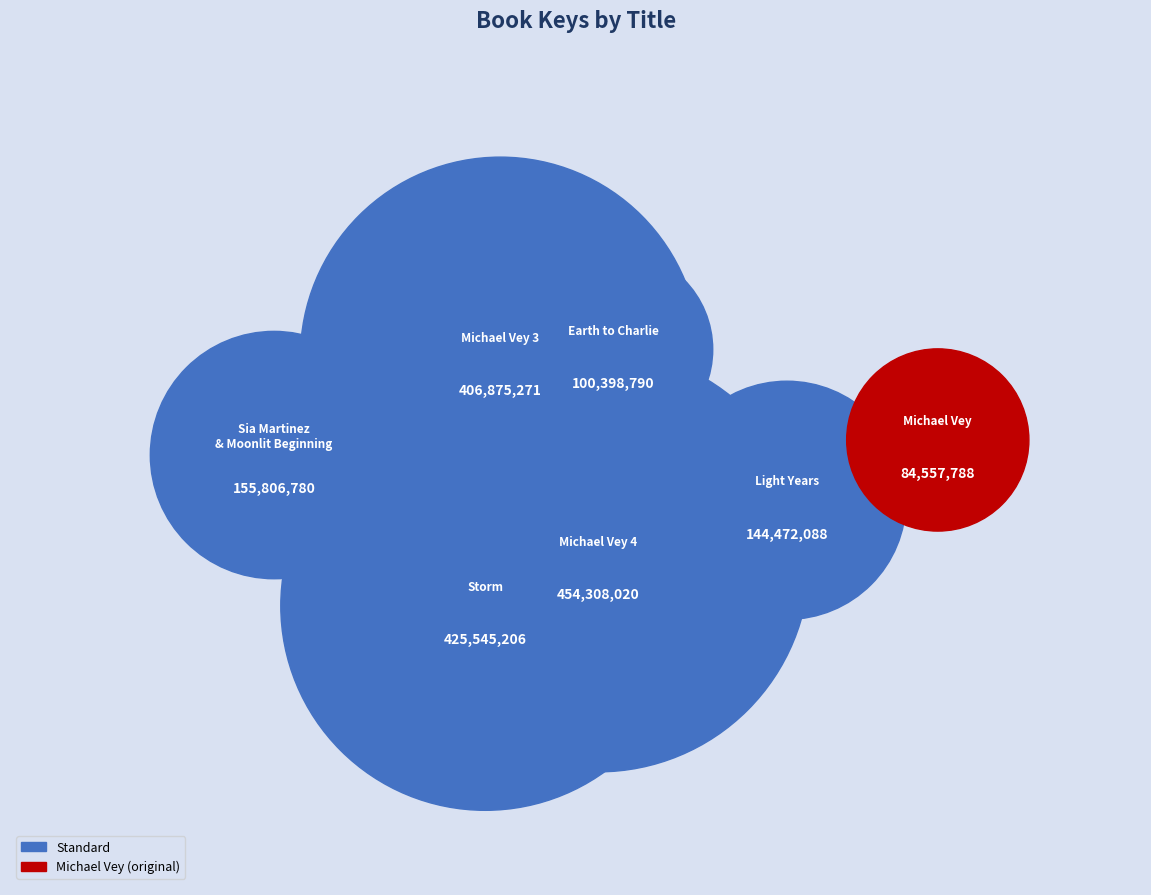

How many slices are in this pie chart?

7